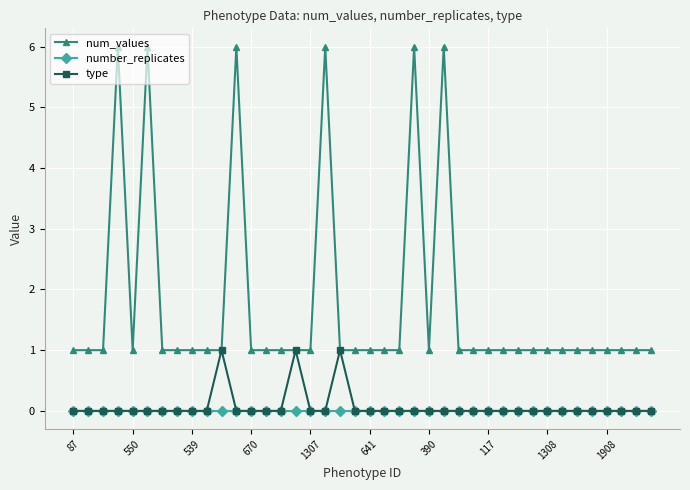

True or false: type has more than 1 interior local peaks.

True